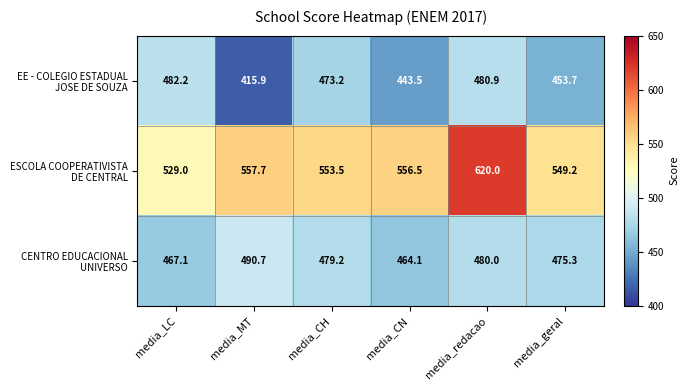

At which category is the sum across all series the highest?

media_redacao